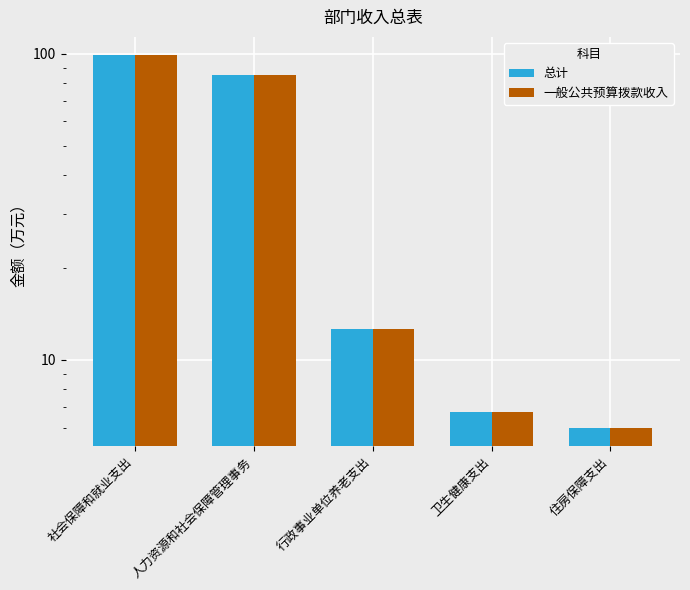

At which label does 总计 first exceed 12?

社会保障和就业支出